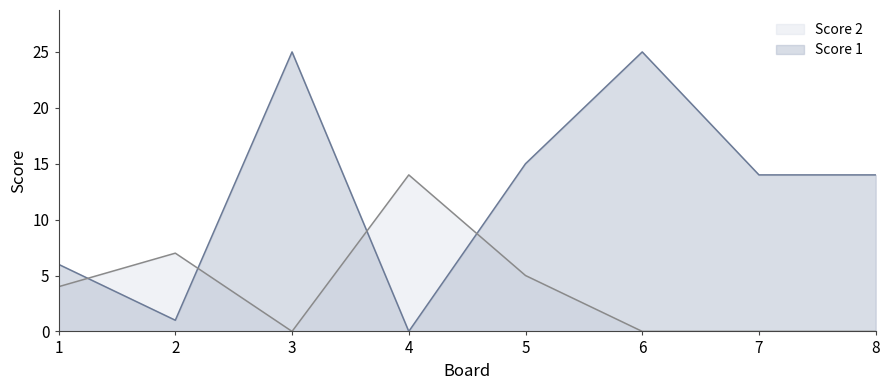

Where does the Score 2 series first go above 4?

2